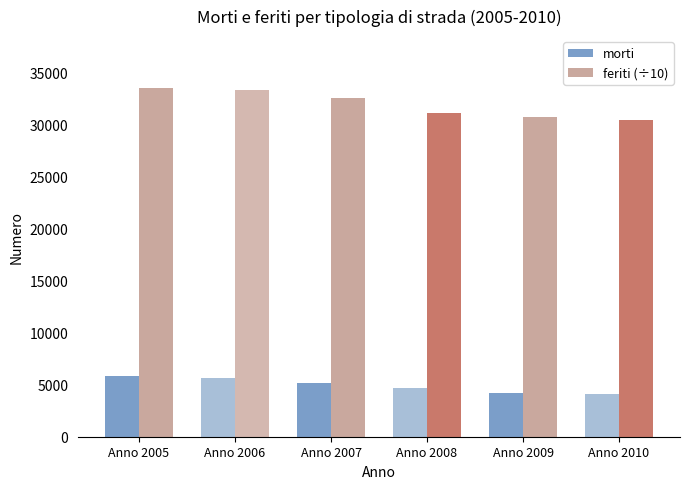

What is the minimum value for morti?

4114